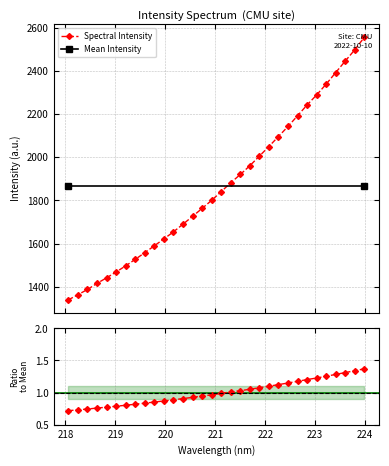

What is the change in value from 222.6447 to 223.0264?

+0.1